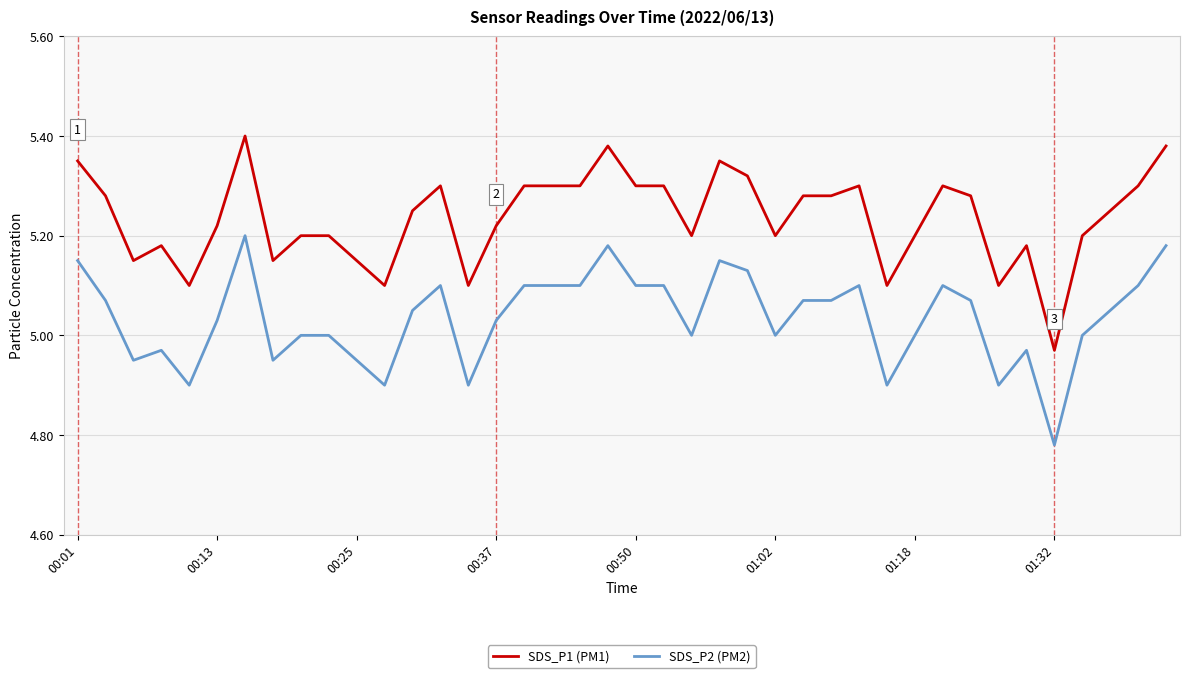

True or false: SDS_P1 (PM1) and SDS_P2 (PM2) intersect in this chart.

False